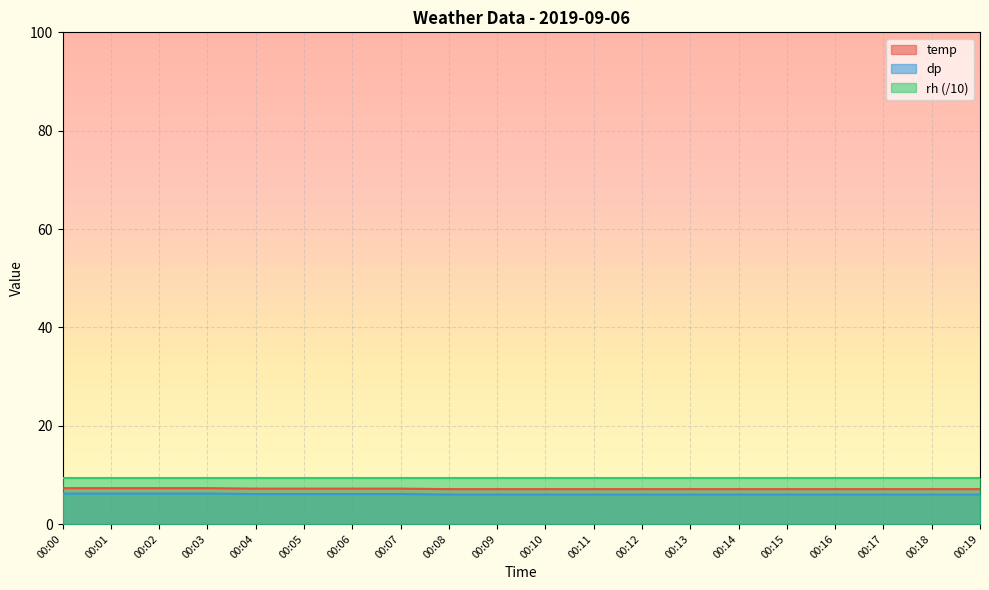

How many lines are shown in the chart?

3